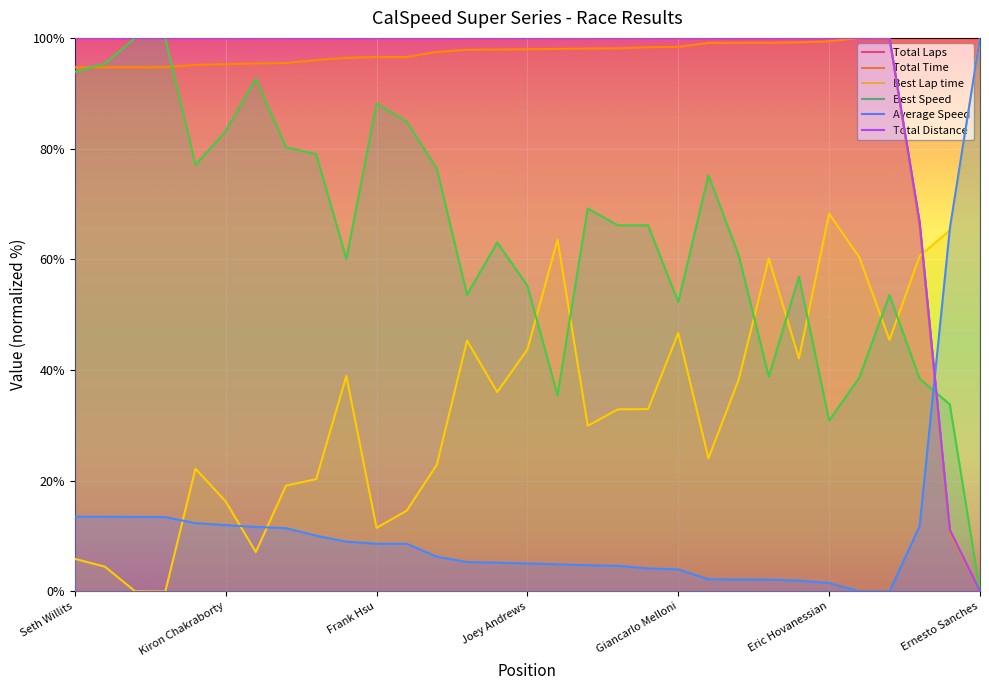

What is the maximum value for Total Laps?

100.0